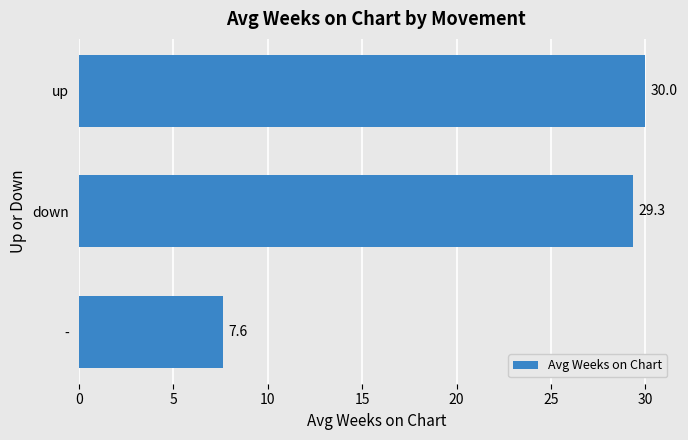

Rank the categories by value from highest to lowest.

up, down, -